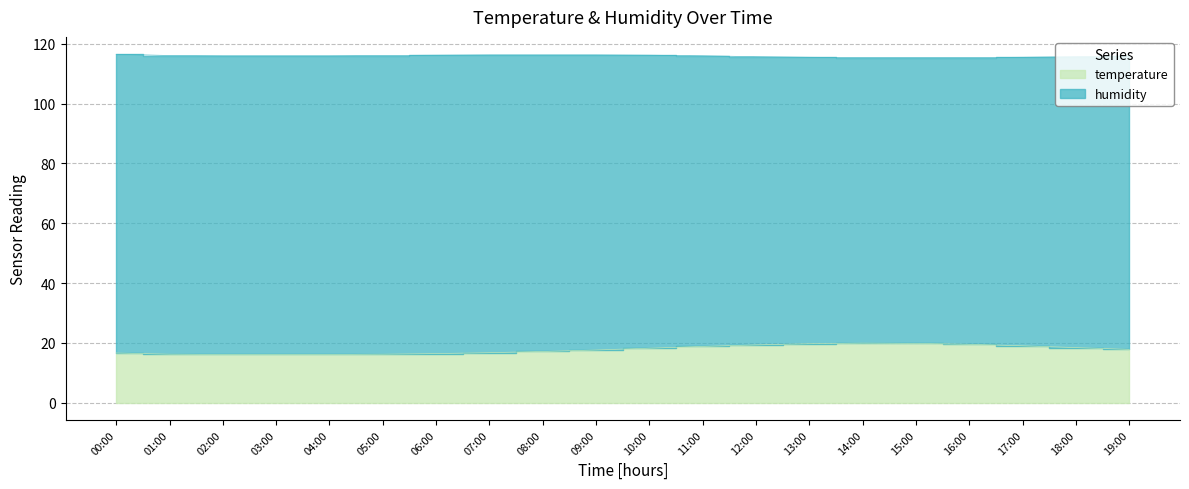

Reading left to right, transcribe all the data shown in this chart.

16.6	16.2	16.1	16.1	16.1	16.2	16.4	16.7	17.1	17.6	18.2	18.8	19.3	19.7	19.9	19.8	19.5	19.0	18.4	17.8